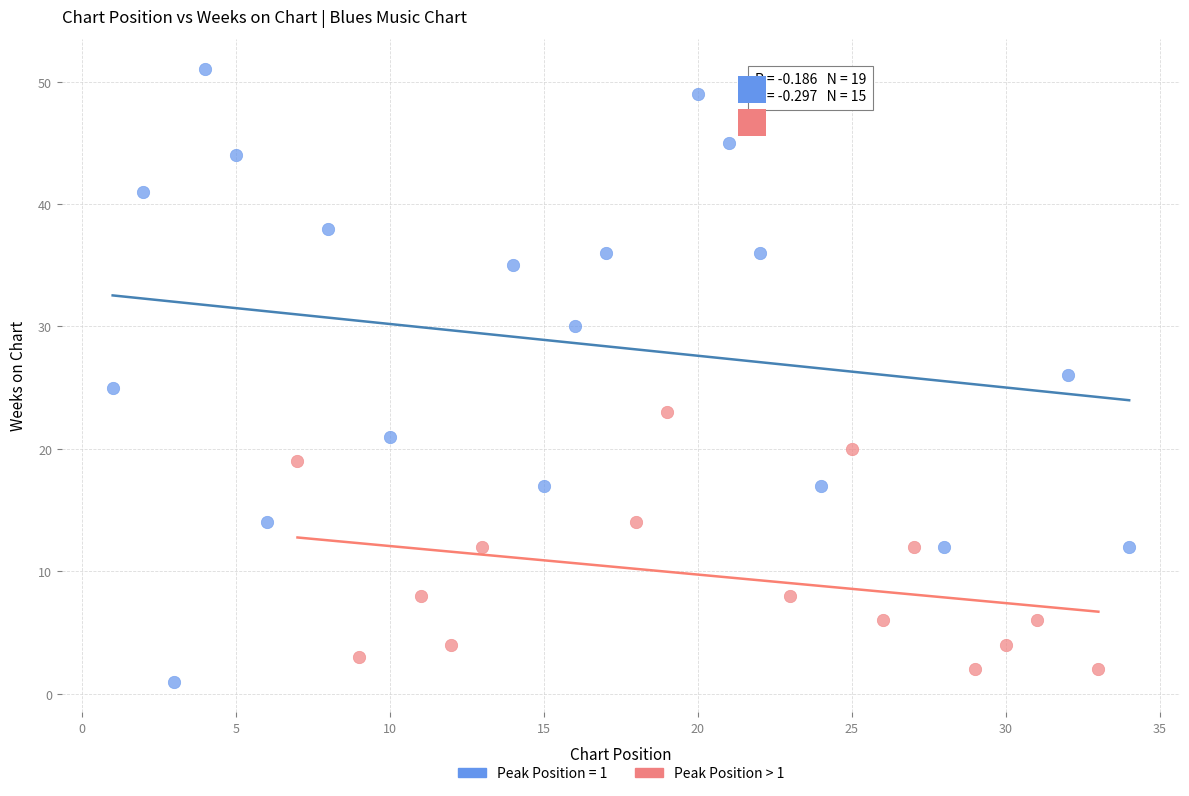

Which series contains the highest Y value?

Peak Position = 1